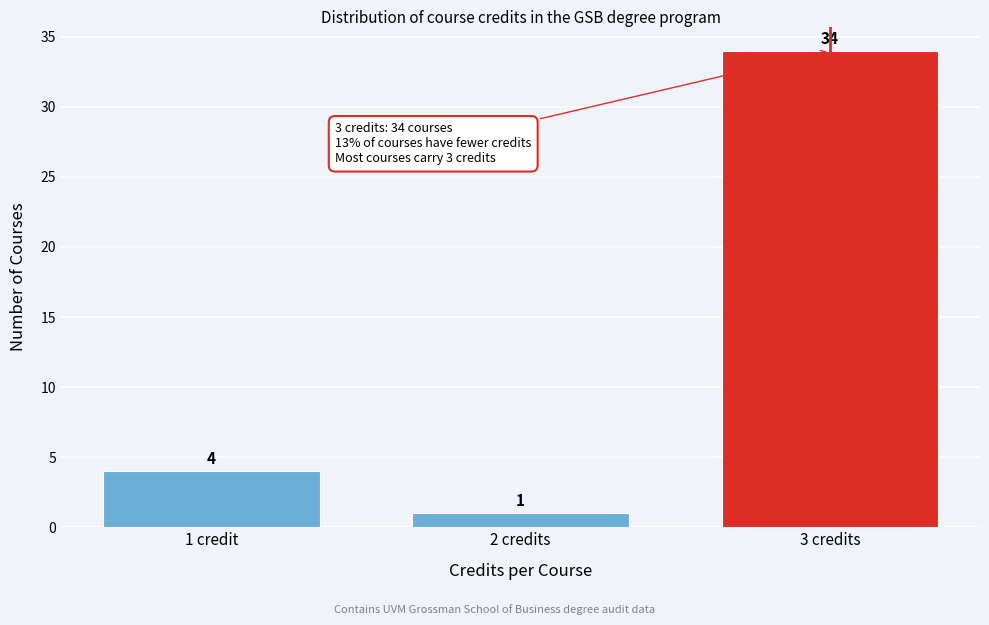

Reading left to right, extract all data points from this chart.

1 credit=4	2 credits=1	3 credits=34